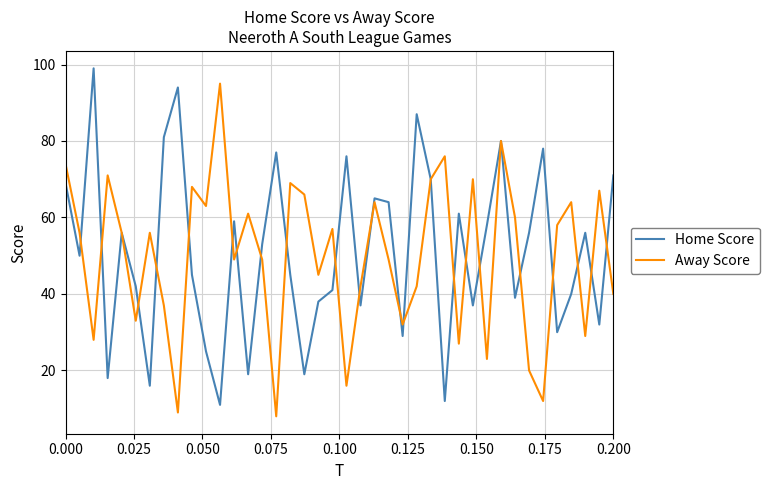

What is the maximum value shown in the chart?

99